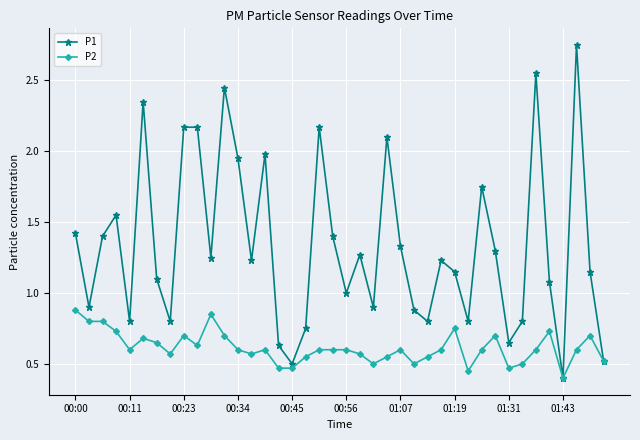

Which series has the widest spread of values?

P1